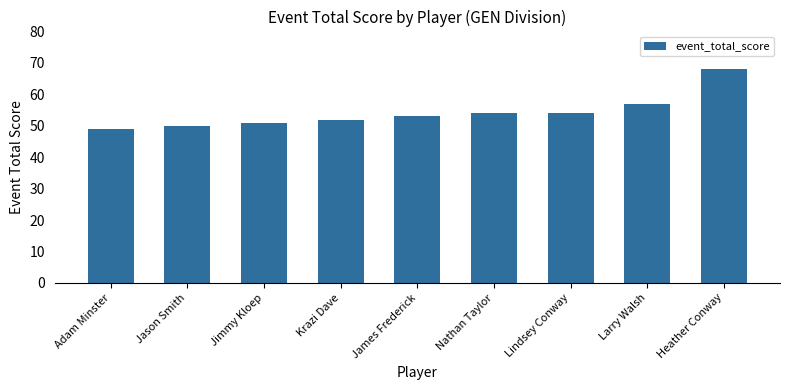

What is the difference between the maximum and minimum values?

19